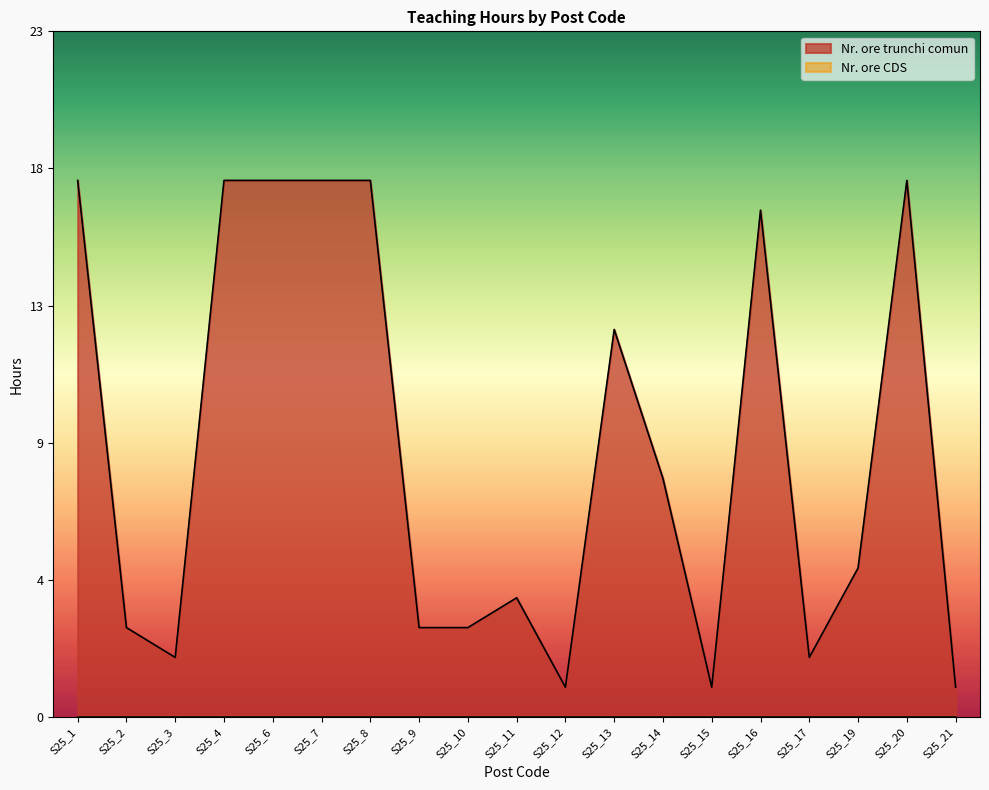

Which has a higher value, S25_13 or S25_8?

S25_8